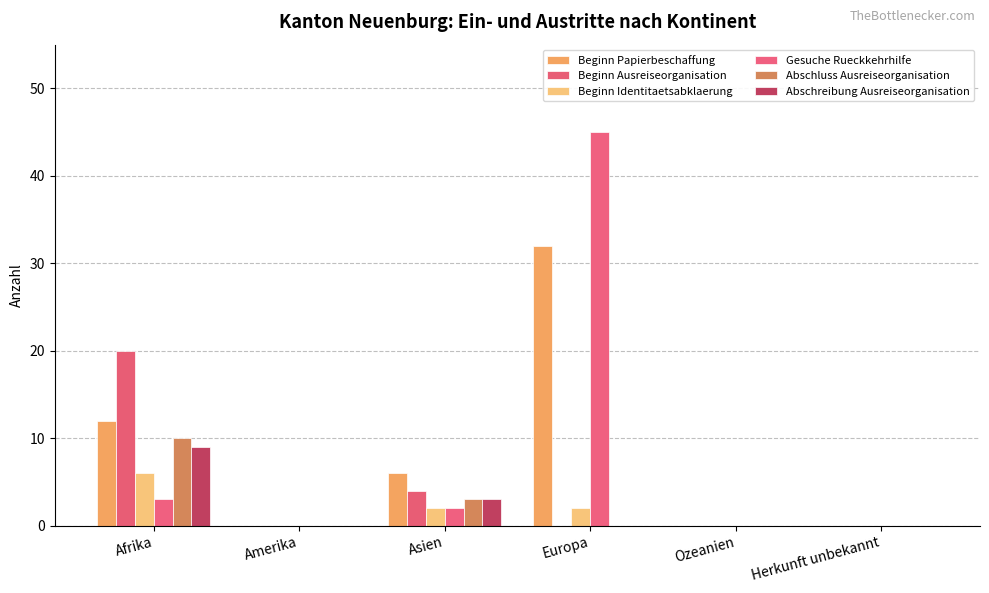

What position from the left is Ozeanien?

5